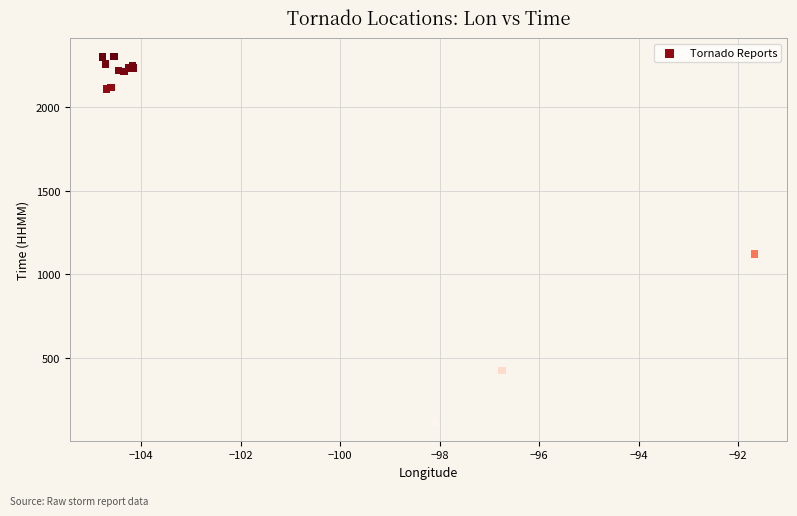

What Y value in the scatter plot is closest to 1209?

1122